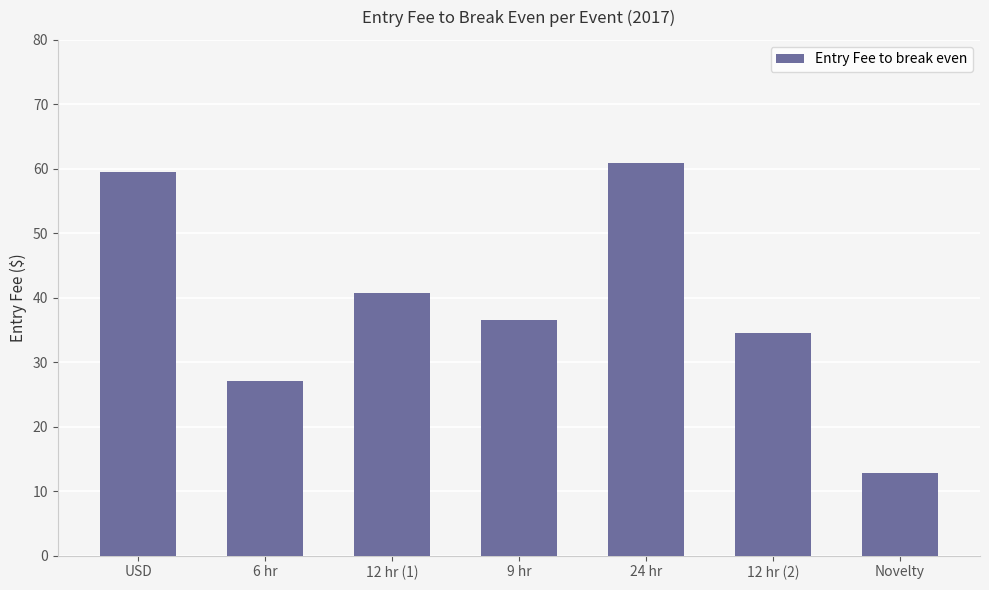

What is the ratio of the value at 12 hr (2) to the value at Novelty?

2.7